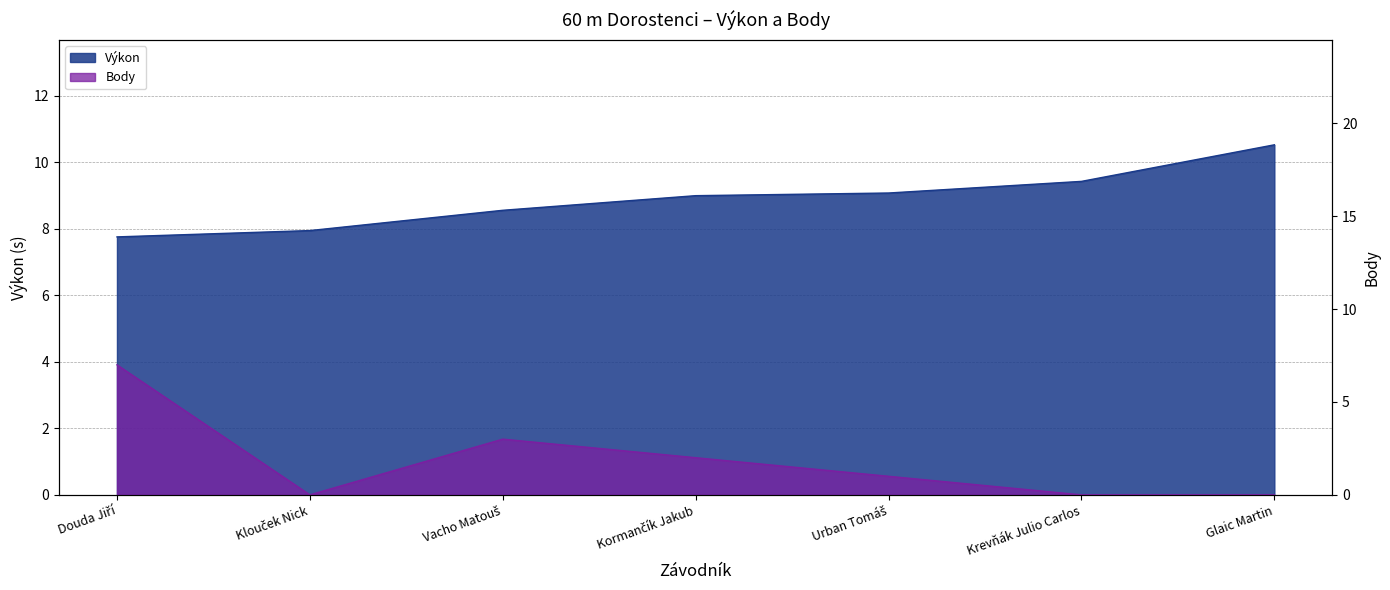

Reading left to right, extract all data points from this chart.

Výkon: 7.8	8.0	8.6	9.0	9.1	9.4	10.5
Body: 7.0	0.0	3.0	2.0	1.0	0.0	0.0